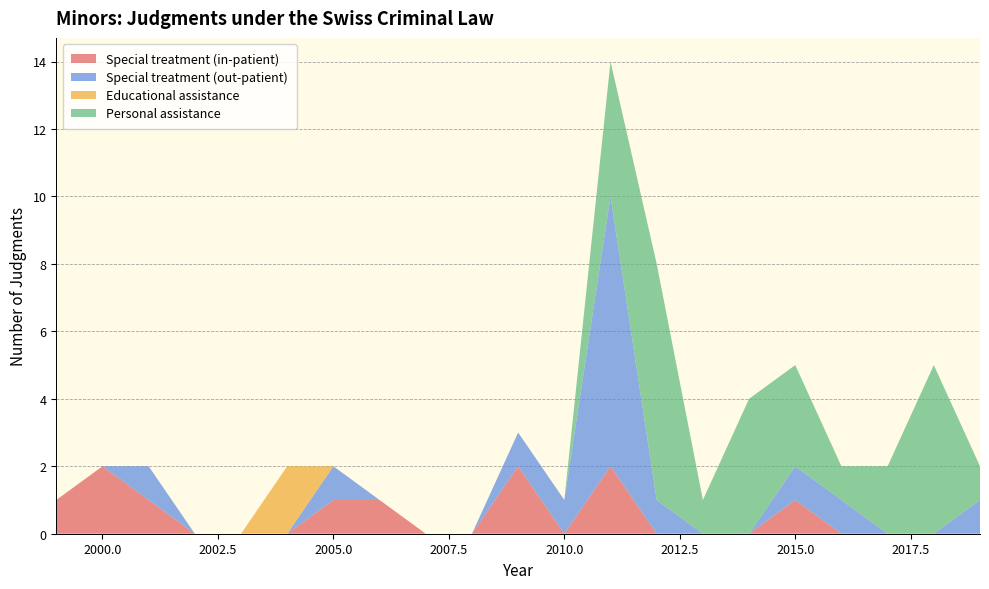

Reading left to right, what are all the values shown in this chart?

Special treatment (in-patient): 1	2	1	0	0	0	1	1	0	0	2	0	2	0	0	0	1	0	0	0	0
Special treatment (out-patient): 0	0	1	0	0	0	1	0	0	0	1	1	8	1	0	0	1	1	0	0	1
Educational assistance: 0	0	0	0	0	2	0	0	0	0	0	0	0	0	0	0	0	0	0	0	0
Personal assistance: 0	0	0	0	0	0	0	0	0	0	0	0	4	7	1	4	3	1	2	5	1